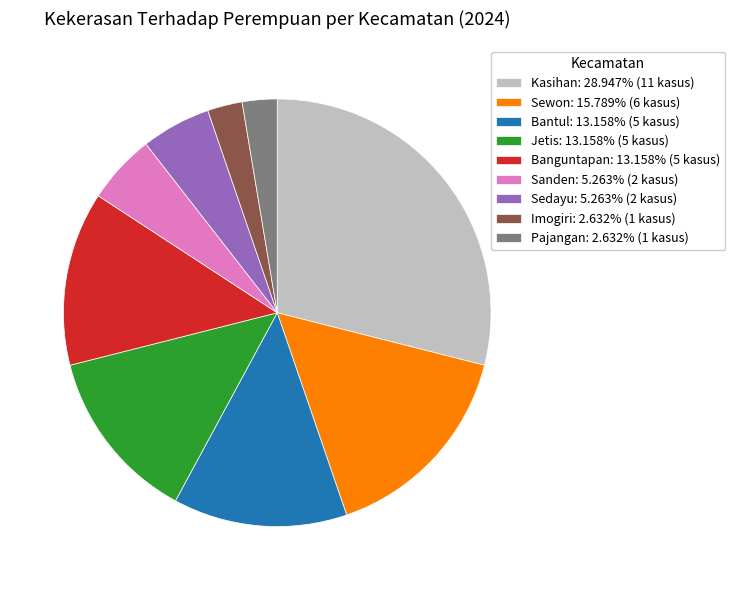

Combined, do Banguntapan and Bantul account for over 50%?

No